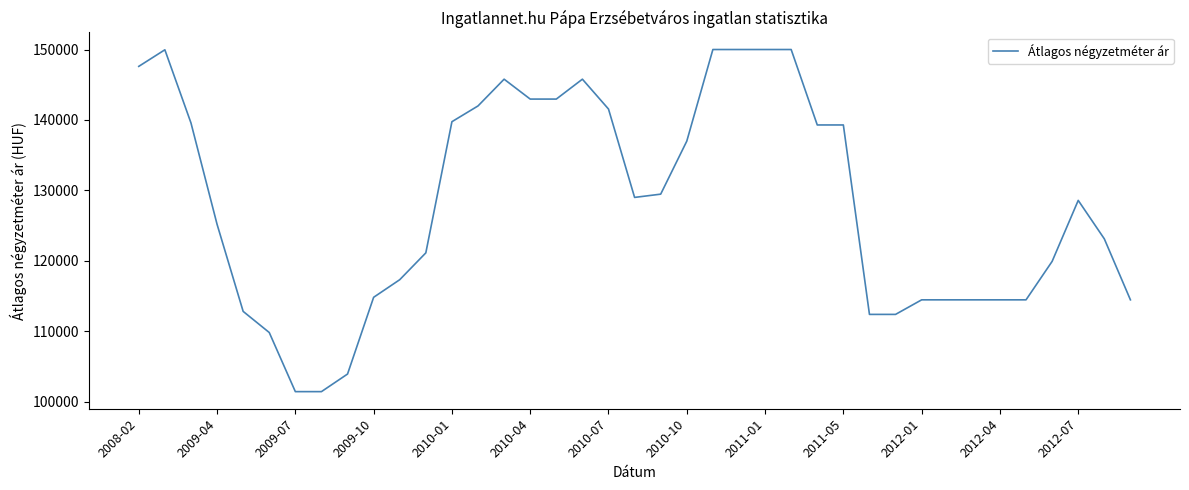

What is the difference between the maximum and minimum values?

48590